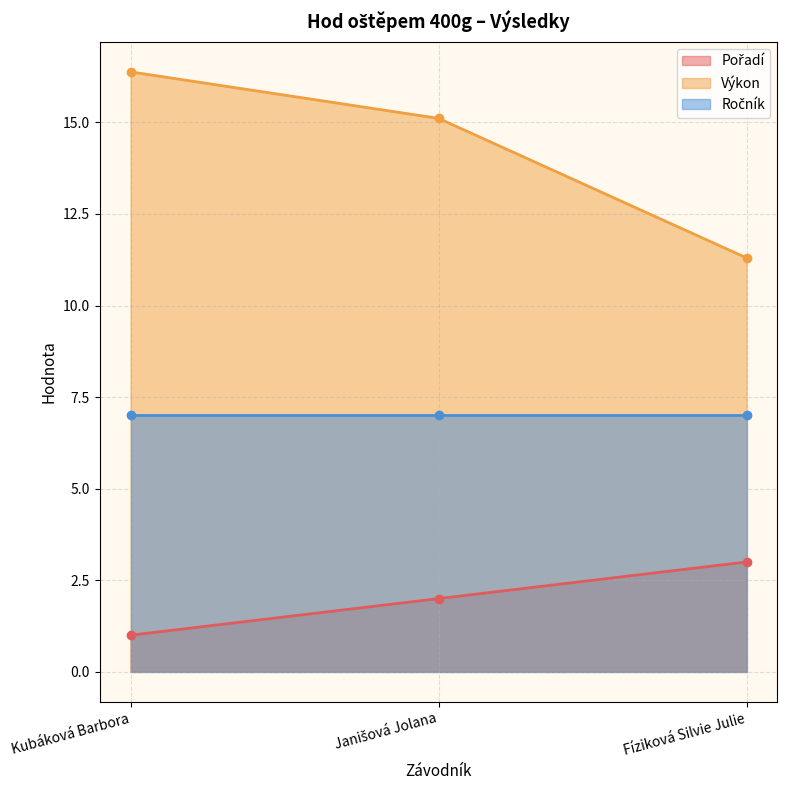

Rank the categories by Výkon value from highest to lowest.

Kubáková Barbora, Janišová Jolana, Fíziková Silvie Julie